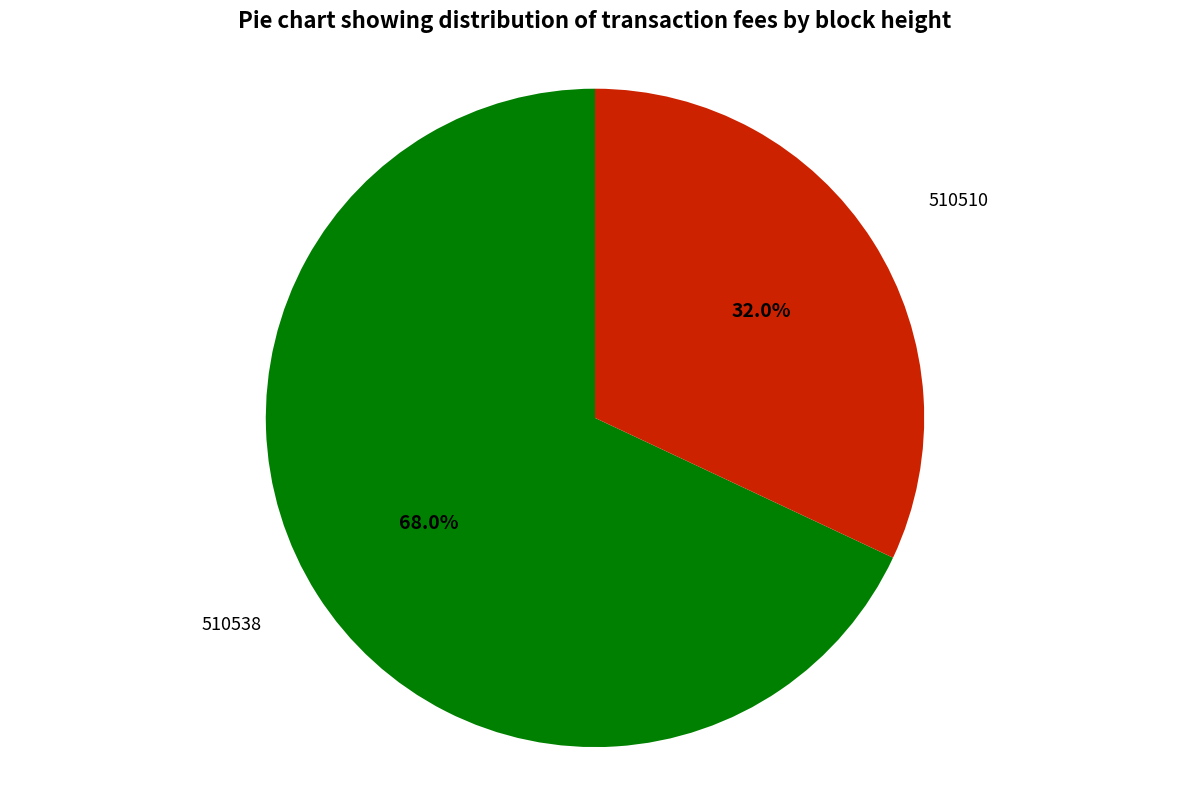

What is the total percentage of 510538 and 510510?

100.0%